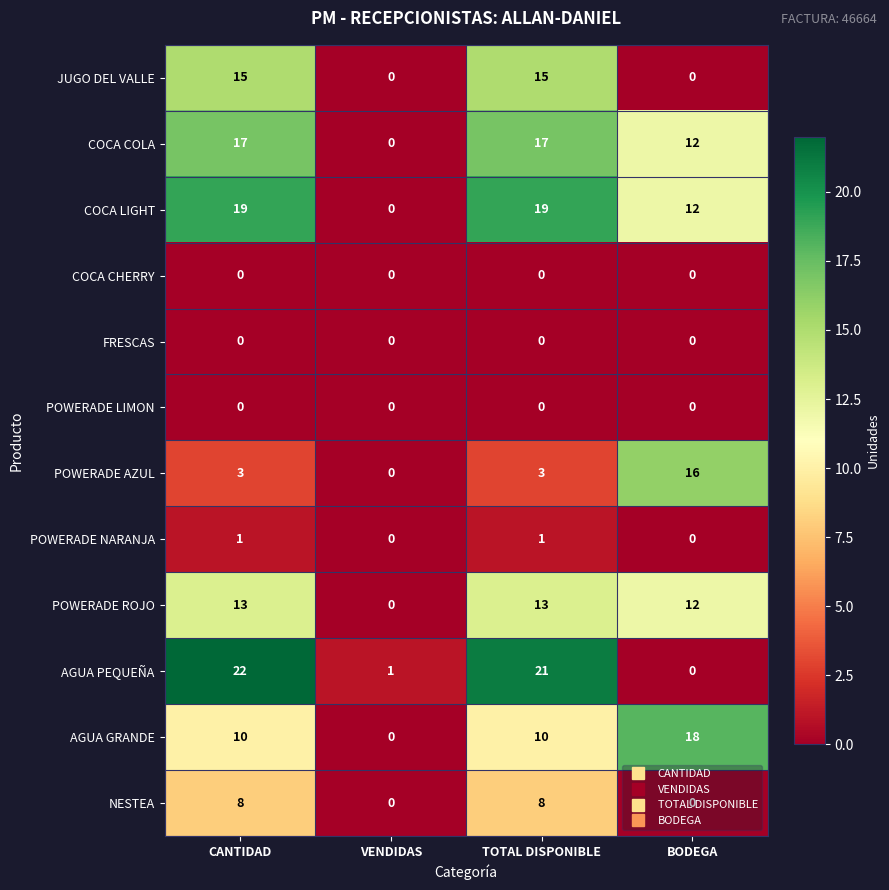

What is the difference between the AGUA GRANDE values at TOTAL DISPONIBLE and VENDIDAS?

10